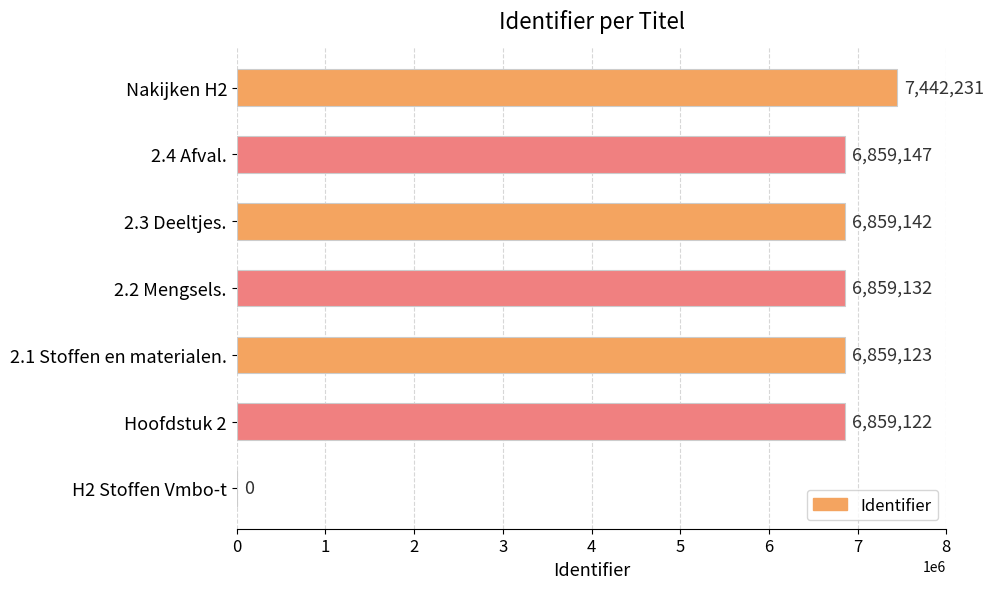

Between 2.3 Deeltjes. and H2 Stoffen Vmbo-t, which is larger?

2.3 Deeltjes.